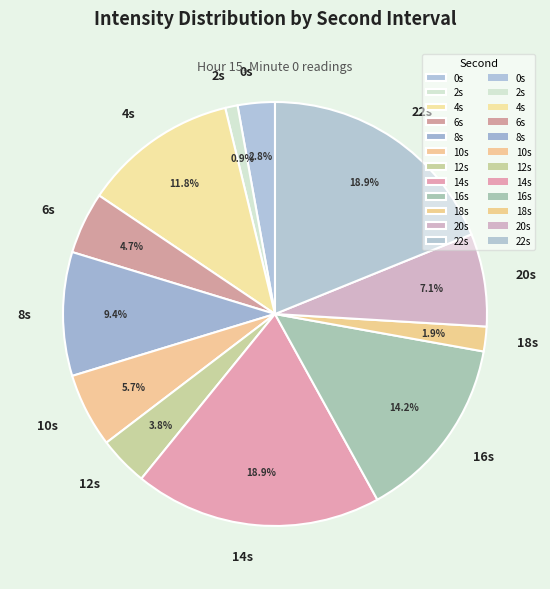

What is the smallest slice in the pie chart?

2s